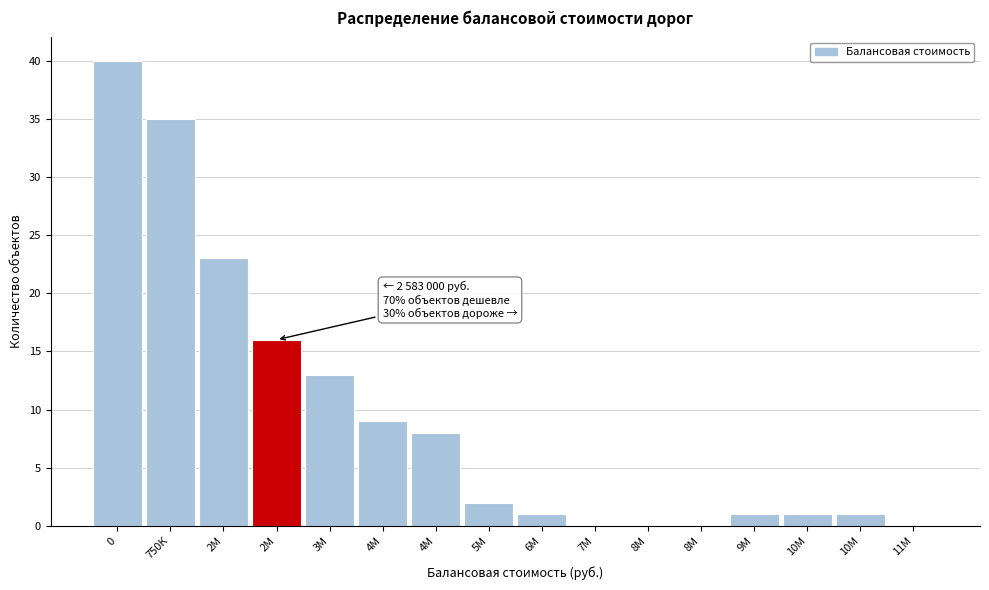

Count the number of categories in the chart.

16